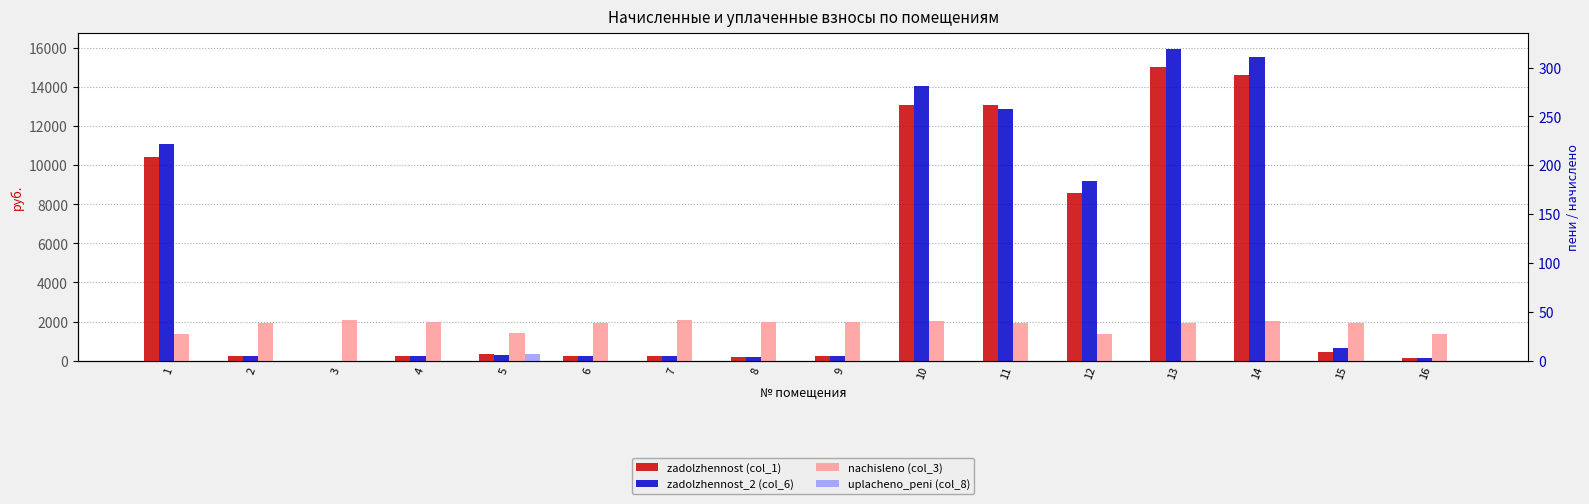

At 12, list the series in order from smallest to largest.

uplacheno_peni (col_8), nachisleno (col_3), zadolzhennost (col_1), zadolzhennost_2 (col_6)